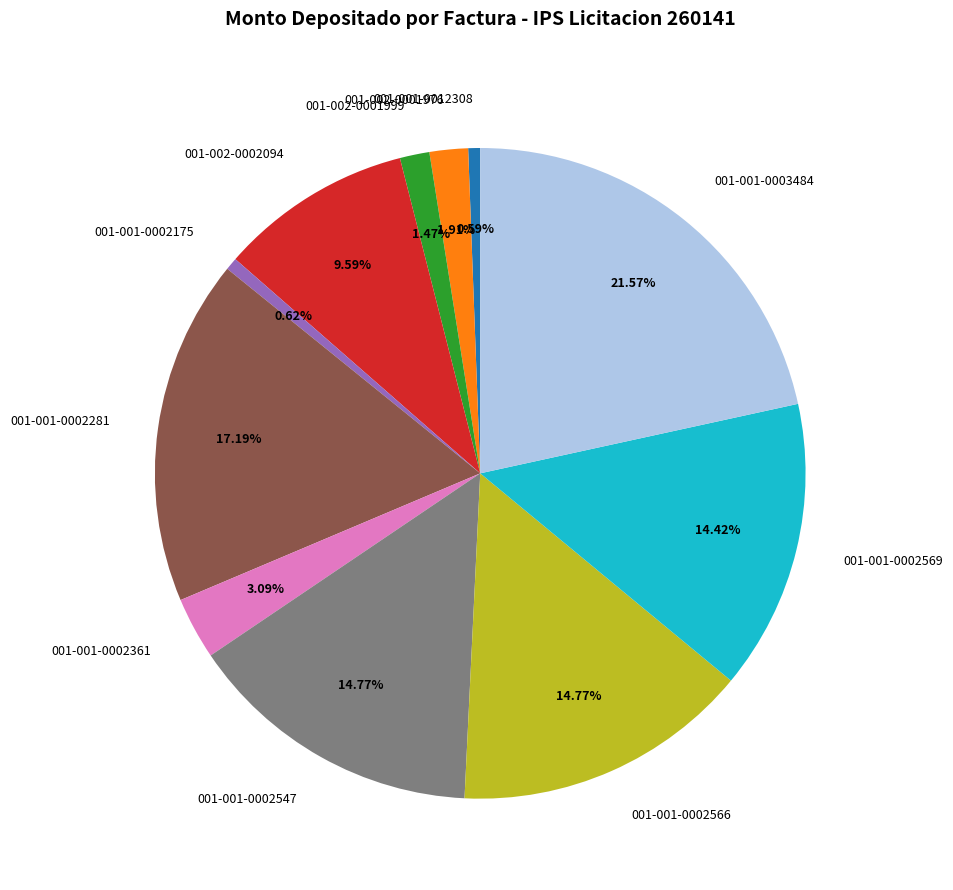

The 001-001-0002569 slice represents 14% of the pie. True or false?

True